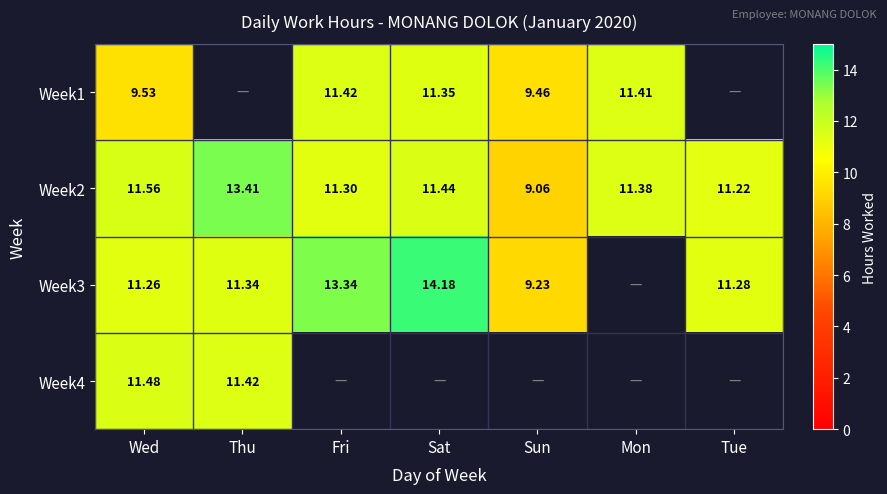

Which category has the lowest value in the Week2 series?

Sun